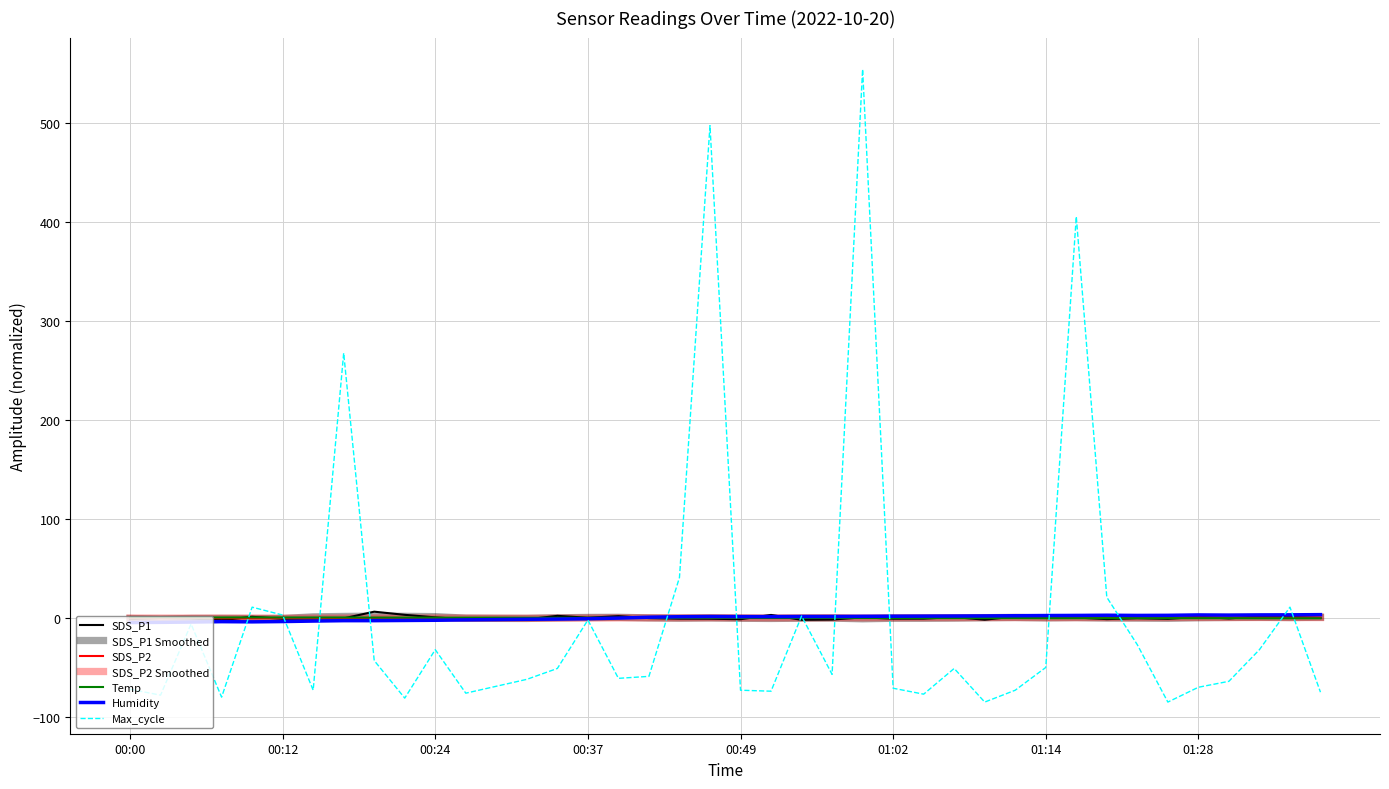

Reading left to right, what are all the values shown in this chart?

SDS_P1: -1.3	-0.1	-0.7	-2.3	1.0	-0.9	-0.8	-0.5	6.2	3.1	0.5	-1.6	-2.0	-1.5	2.0	0.1	1.7	-0.2	-0.8	-0.9	-1.4	2.9	-2.0	-1.7	0.5	-0.8	-0.8	0.8	-1.9	1.4	1.2	0.4	-1.3	-0.3	-1.0	1.1	-0.6	1.6	1.0	-0.1
SDS_P2: -0.3	-0.2	-0.0	-0.4	-0.3	-0.2	-0.4	-0.6	0.0	-0.1	-0.0	-0.4	-0.4	-0.5	-0.3	-0.3	-0.1	0.2	0.4	-0.1	-0.1	0.3	-0.2	0.1	0.2	0.3	-0.1	0.5	0.3	0.1	0.6	0.2	-0.1	0.4	0.2	0.5	0.4	0.3	0.3	0.4
Temp: 0.5	0.5	0.5	0.4	0.5	0.4	0.4	0.4	0.3	0.3	0.2	0.2	0.2	0.1	0.1	0.1	-0.0	-0.0	-0.0	-0.0	-0.0	-0.1	-0.1	-0.1	-0.1	-0.2	-0.2	-0.2	-0.2	-0.2	-0.3	-0.3	-0.3	-0.3	-0.3	-0.3	-0.3	-0.4	-0.4	-0.4
Humidity: -4.7	-4.5	-4.2	-3.8	-4.0	-3.7	-3.2	-2.8	-2.8	-2.6	-2.4	-2.0	-1.7	-1.4	-1.2	-0.8	-0.2	0.7	1.2	1.4	1.3	1.3	1.4	1.4	1.6	1.7	1.8	1.9	2.0	2.2	2.4	2.5	2.7	2.5	2.6	3.0	2.8	3.0	3.1	3.3
Max_cycle: -72.2	-78.2	-6.2	-80.2	10.8	2.8	-73.2	267.8	-43.2	-81.2	-32.2	-76.2	-69.2	-62.2	-51.2	-2.2	-61.2	-59.2	40.8	497.8	-73.2	-74.2	1.8	-57.2	554.8	-71.2	-77.2	-51.2	-85.2	-73.2	-50.2	405.8	20.8	-27.2	-85.2	-70.2	-64.2	-32.2	10.8	-75.2